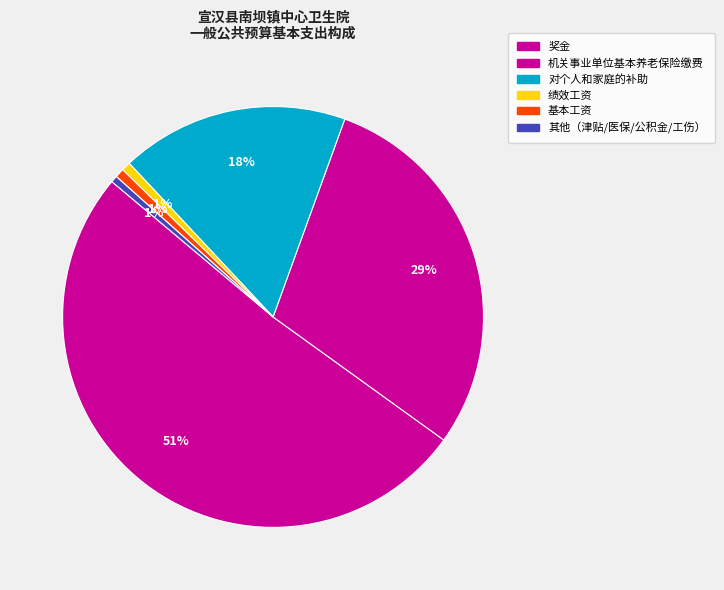

To the nearest percent, what is the combined percentage of 机关事业单位基本养老保险缴费 and 对个人和家庭的补助?

47%